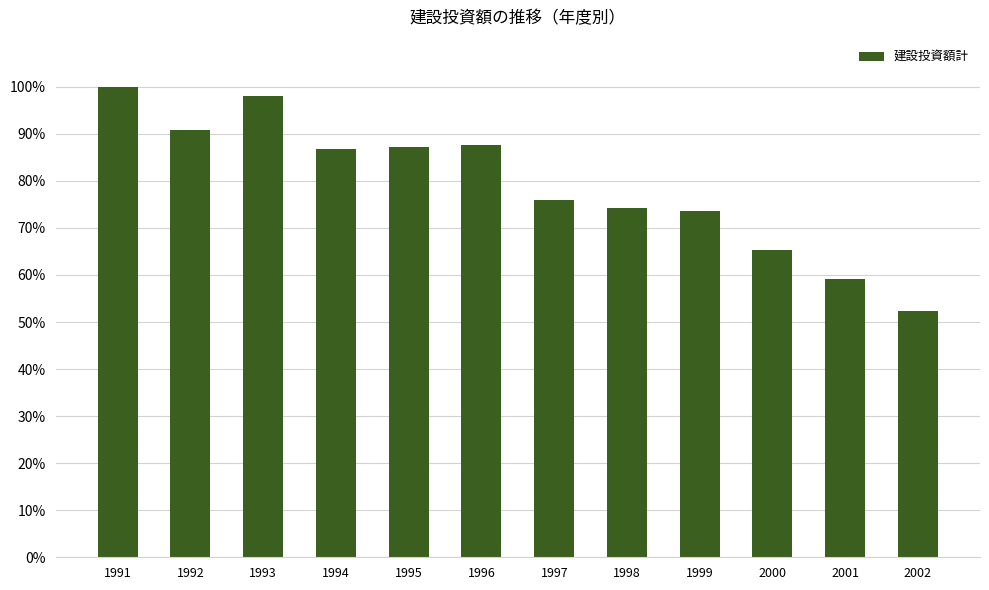

What is the difference between the maximum and second lowest values?

0.4